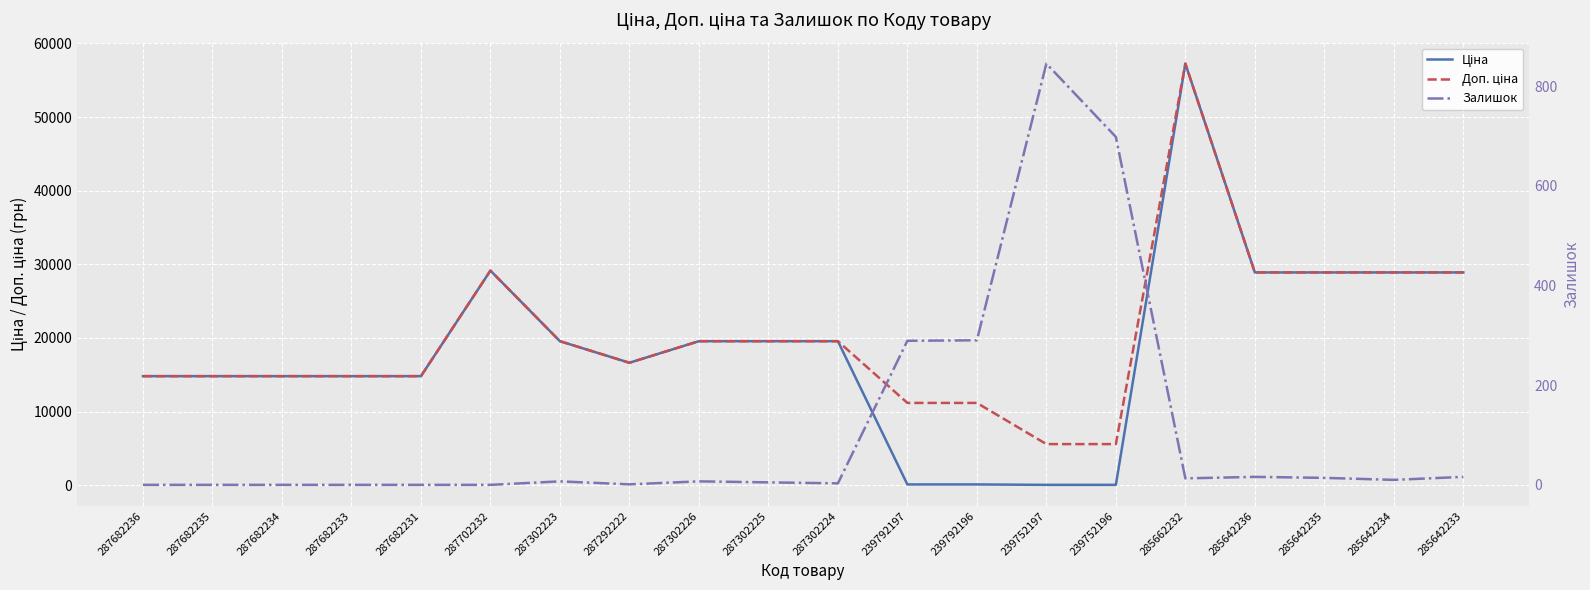

What are all the series names shown in the legend?

Ціна, Доп. ціна, Залишок